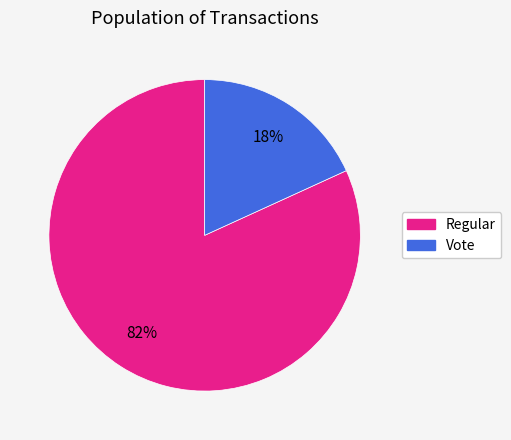

Does Vote represent more than half of the total?

No